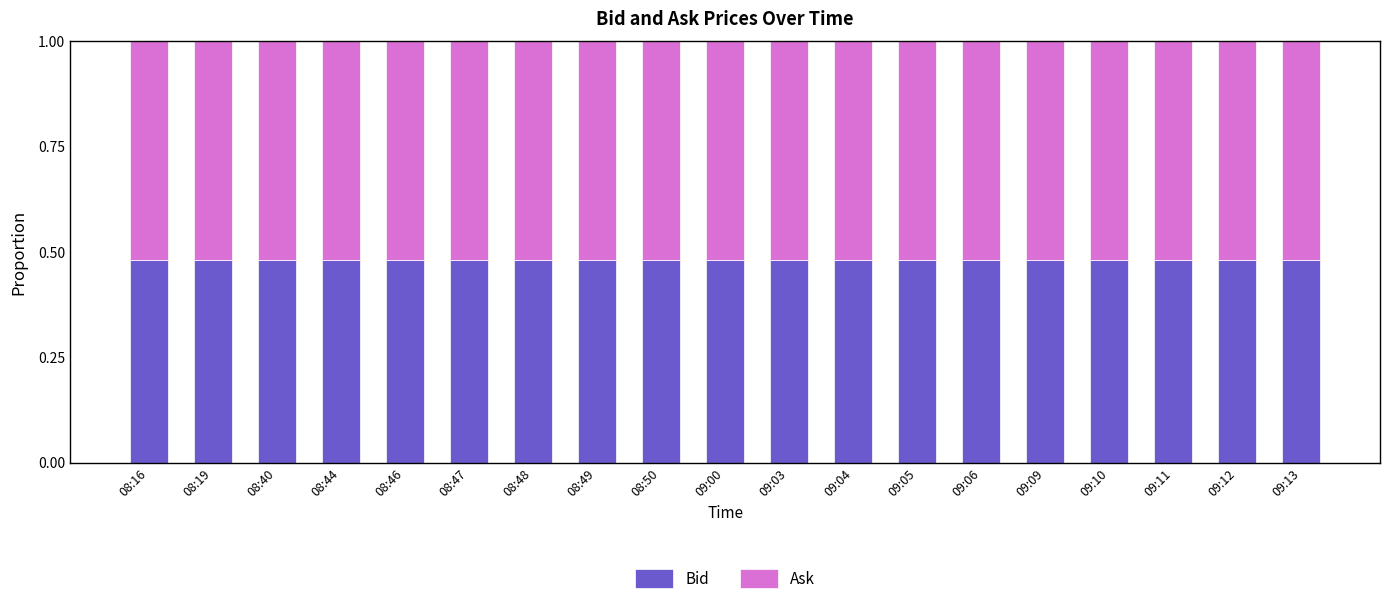

What is the total value across all series at 09:13?

1.0